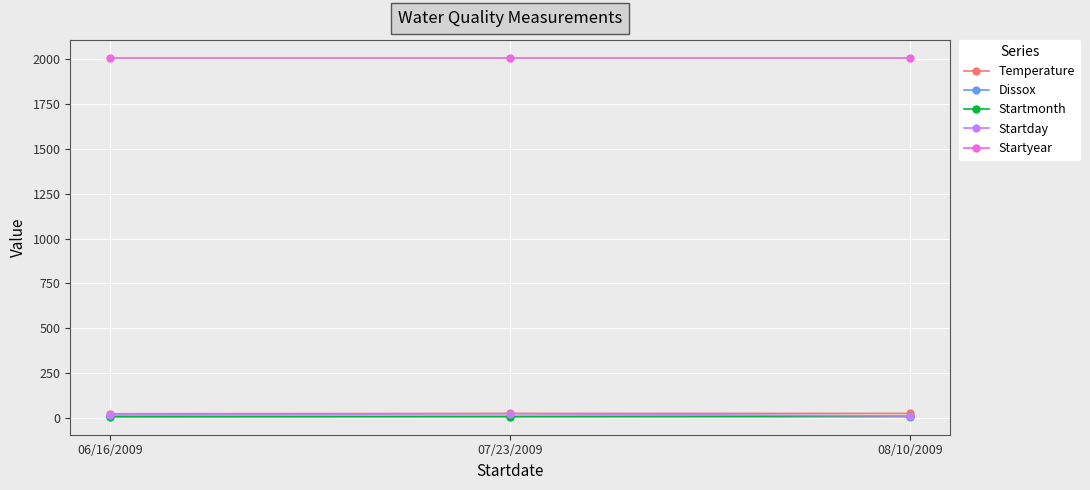

What is the label of the 3rd point from the left?

08/10/2009